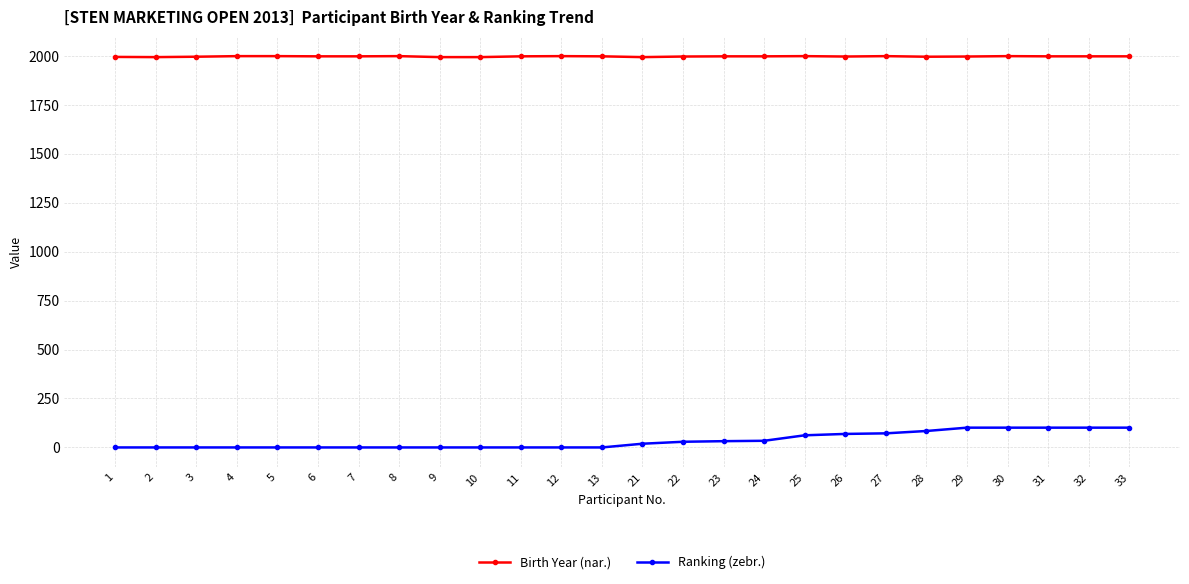

True or false: Ranking (zebr.) and Birth Year (nar.) intersect in this chart.

False